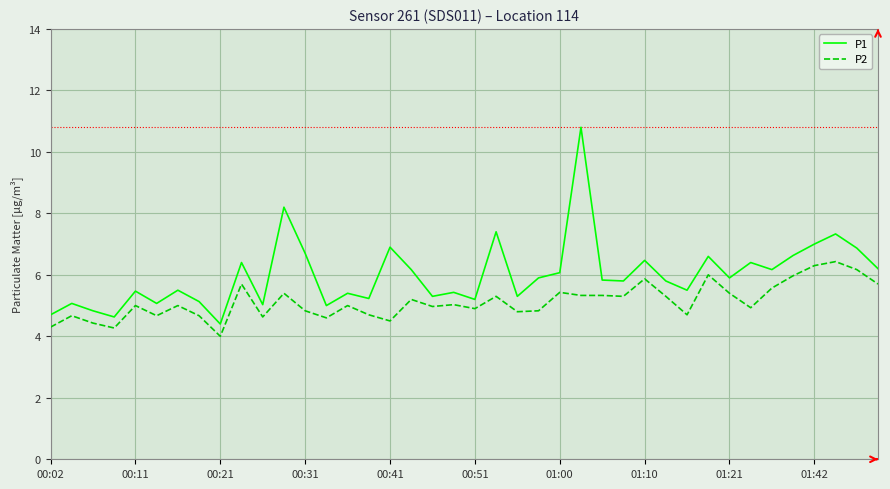

Which series has the largest total across all categories?

P1